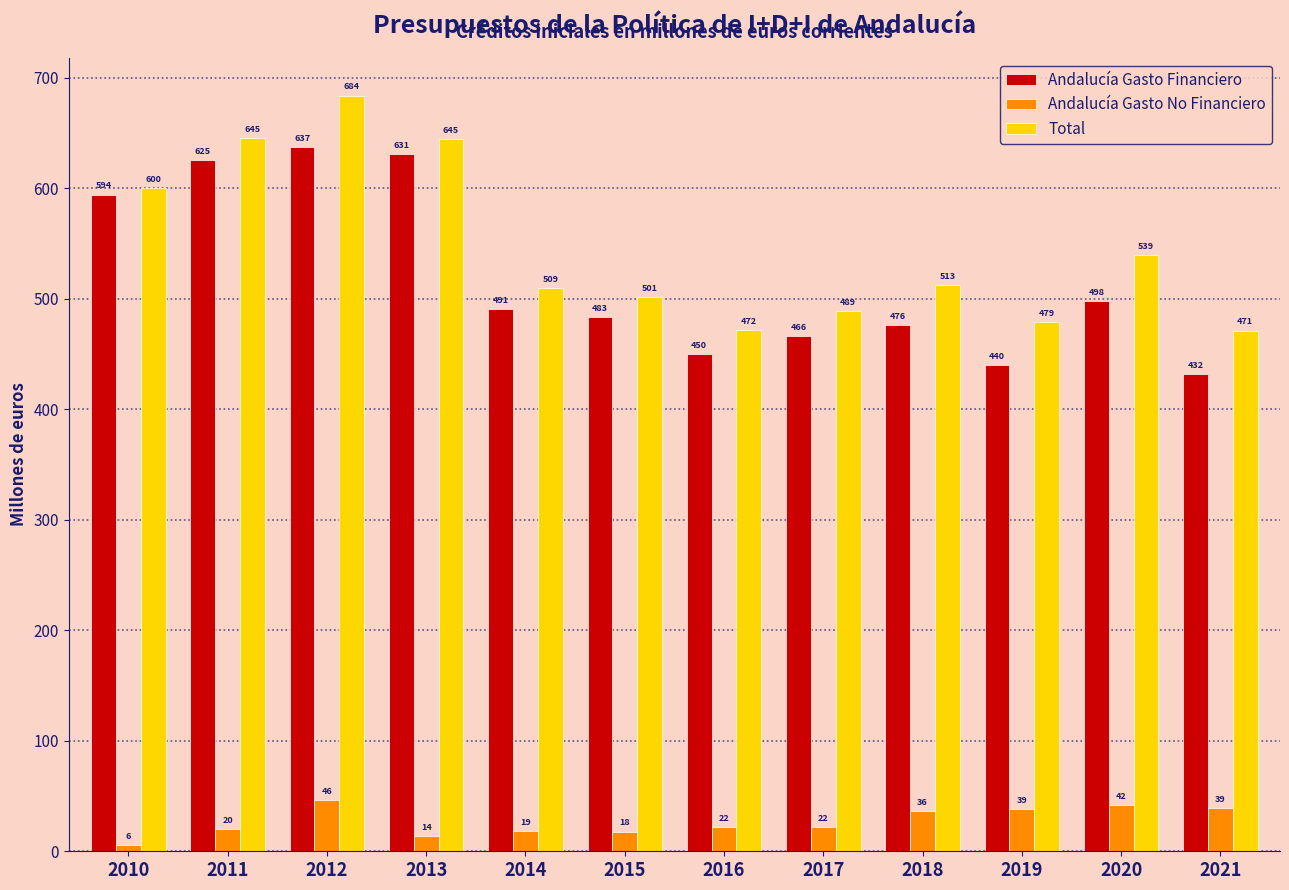

What is the approximate value of Andalucía Gasto No Financiero at 2015?

17.8